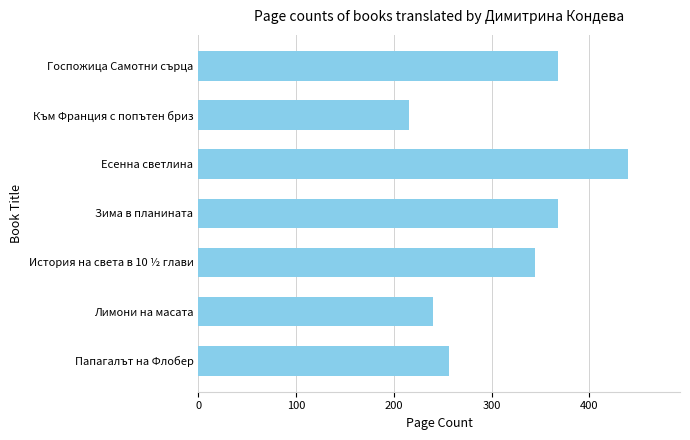

Which label corresponds to the smallest value in the chart?

Към Франция с попътен бриз